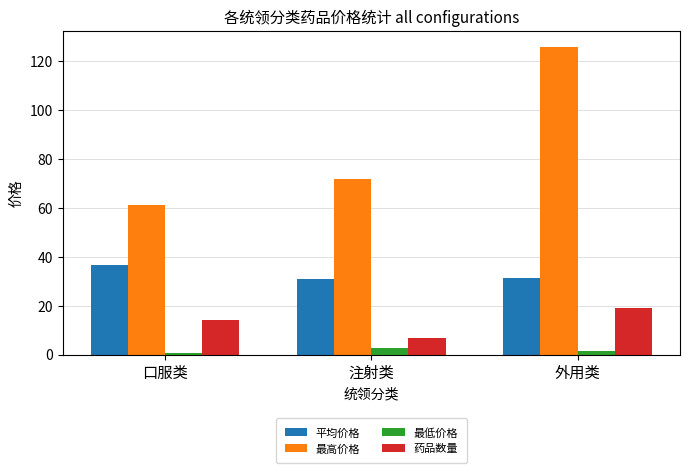

Which label corresponds to the largest value in the chart?

外用类